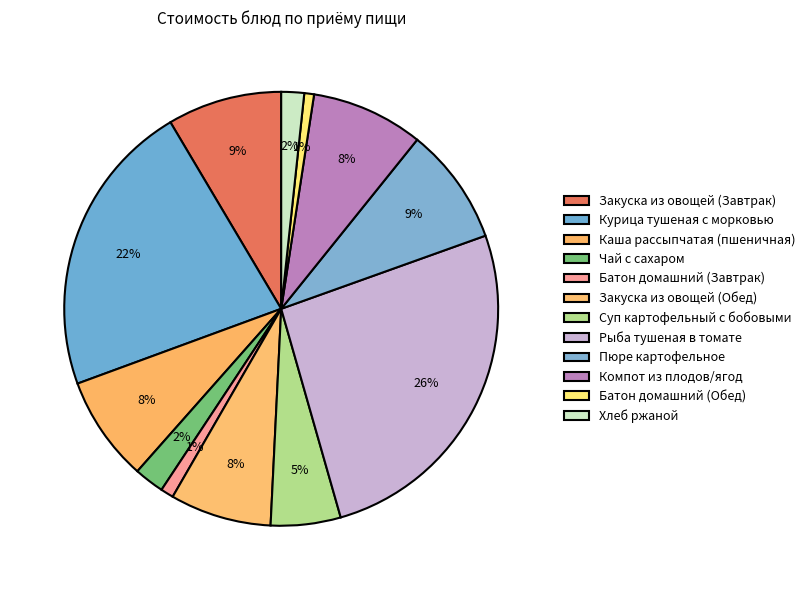

True or false: Пюре картофельное accounts for 20% of the total.

False